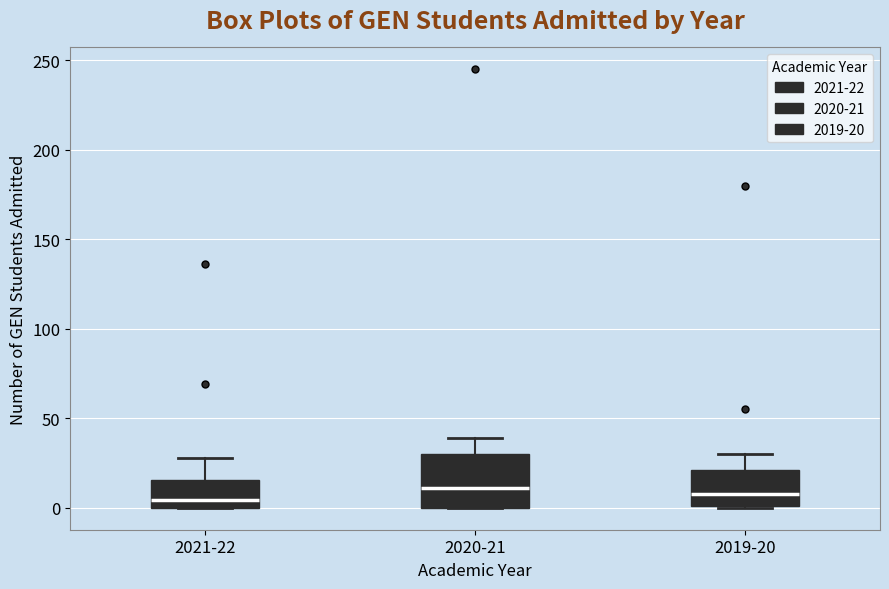

Reading left to right, read every box against the y-axis: the position of its median line, the range the box covers, and the ends of its whiskers. The values are not printed on the chart, so give them approximately, as read against the axis.

2021-22: median 5, box 0 to 15, whiskers 0 to 30
2020-21: median 10, box 0 to 30, whiskers 0 to 40
2019-20: median 10, box 0 to 20, whiskers 0 to 30